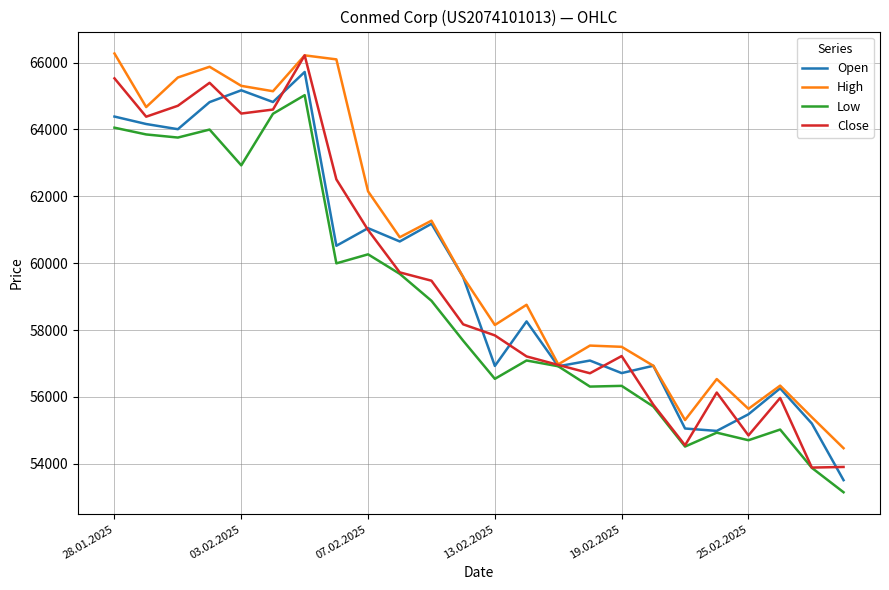

What is the lowest value of the High series?

54465